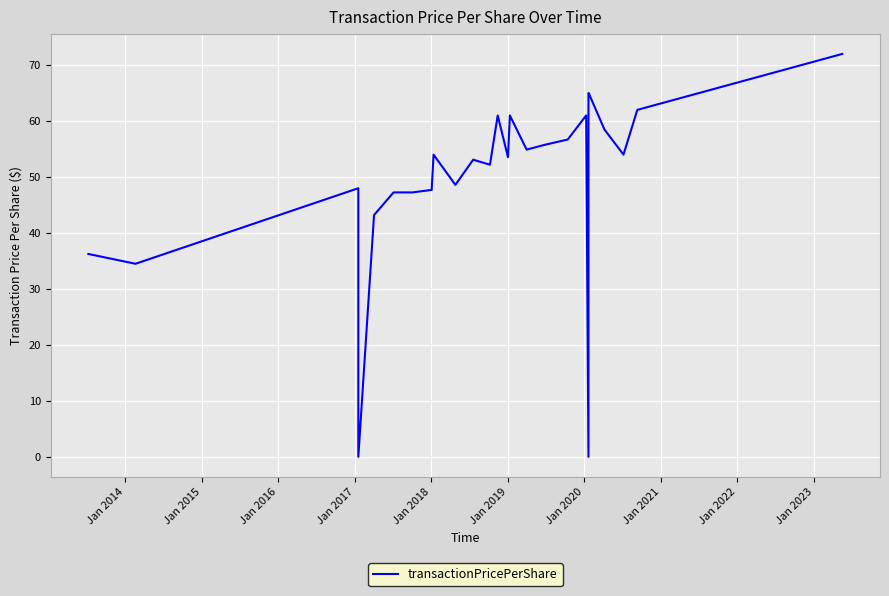

How many series are shown in this chart?

1